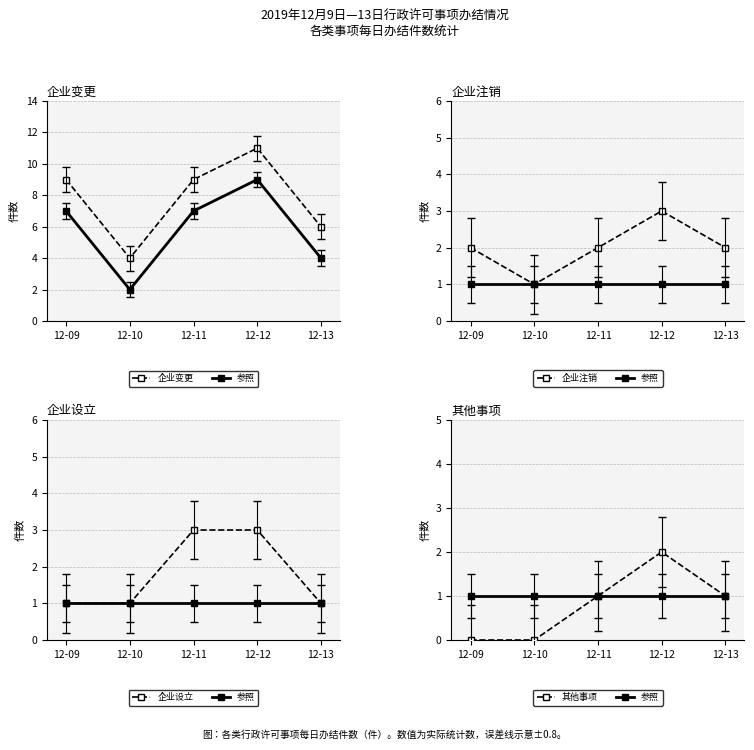

Is the value of 企业注销 at 12-13 greater than the value of 企业设立 at 12-13?

Yes